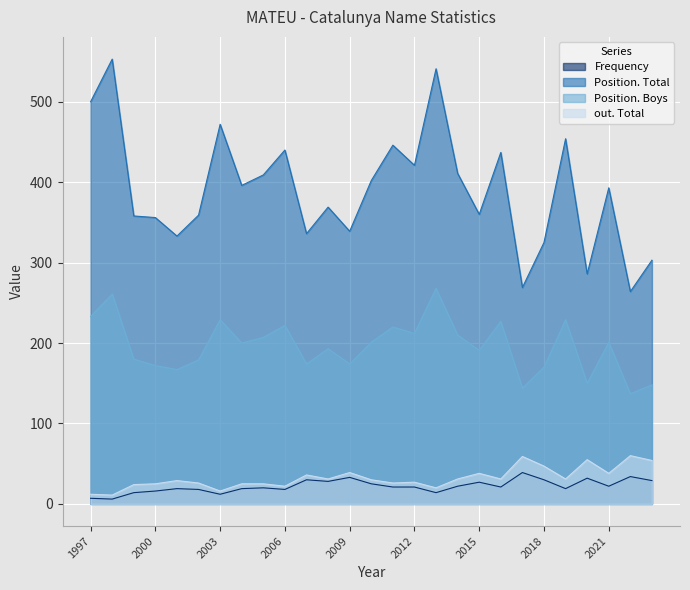

True or false: Position. Boys and Frequency intersect in this chart.

False